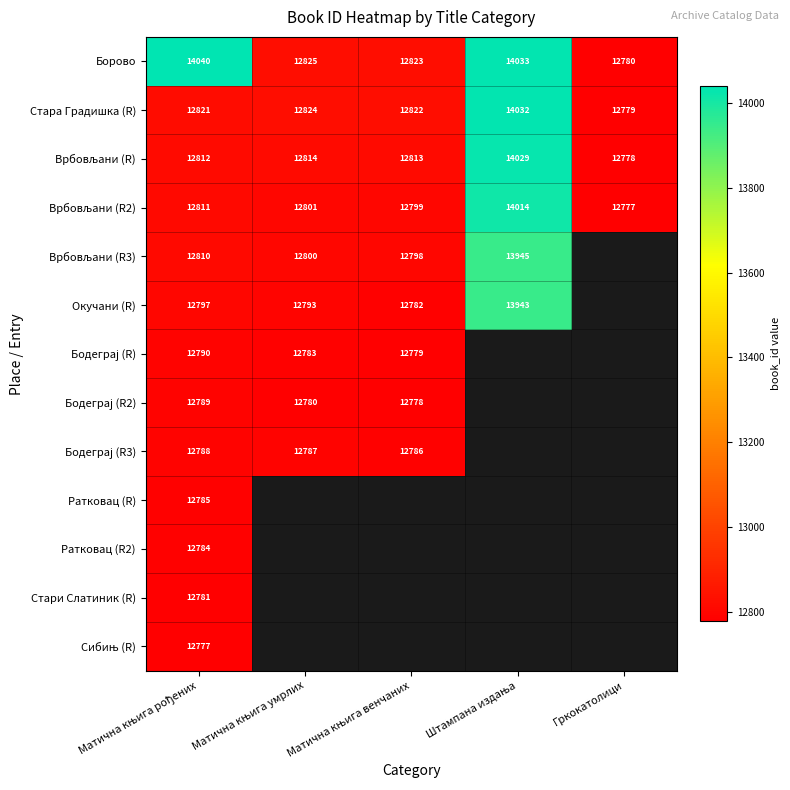

Which series has the largest total across all categories?

Борово